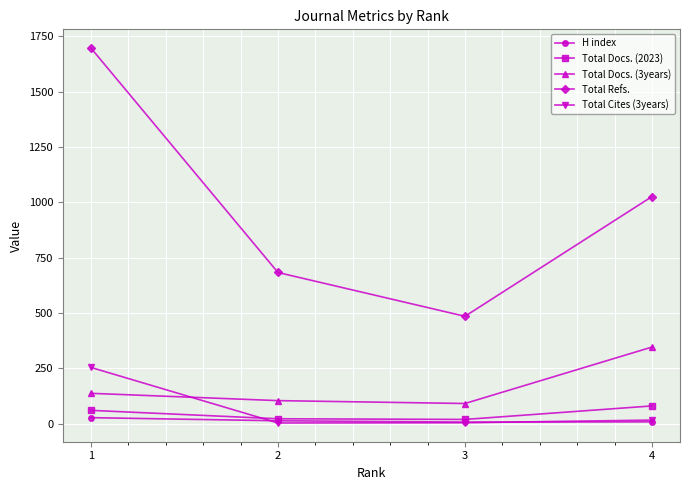

What is the difference between the highest and lowest values at 3?

481